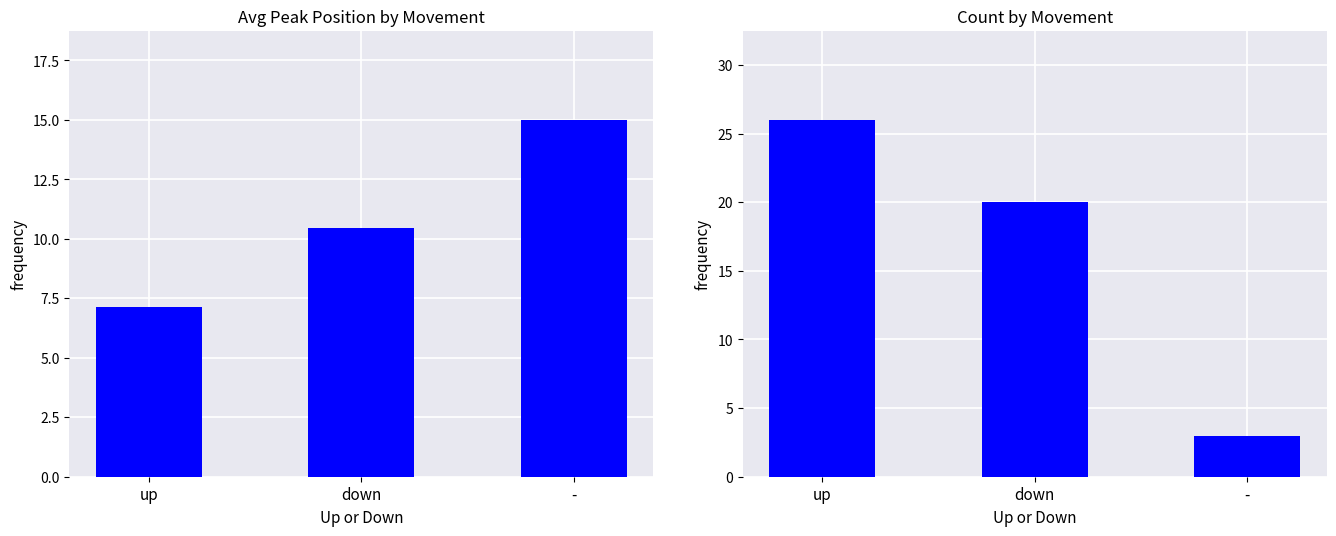

Which series has the widest spread of values?

Count